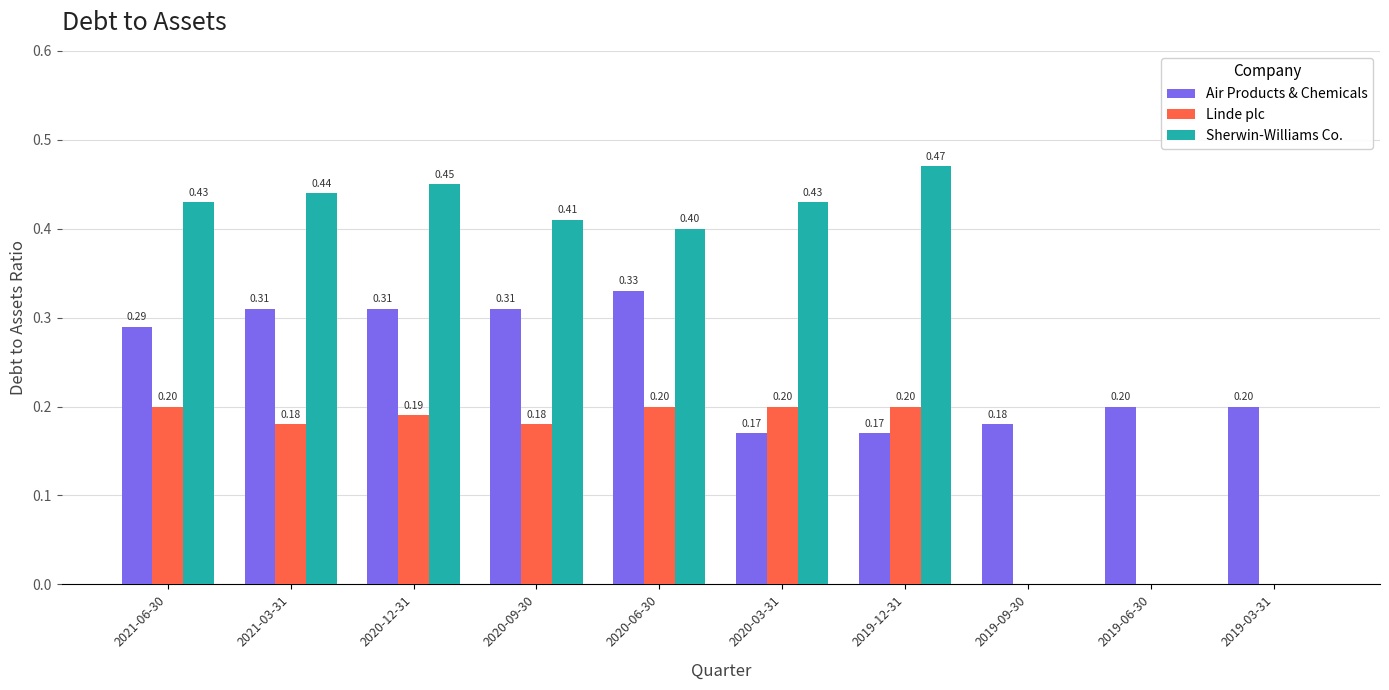

What is the sum of all Linde plc values?

1.4